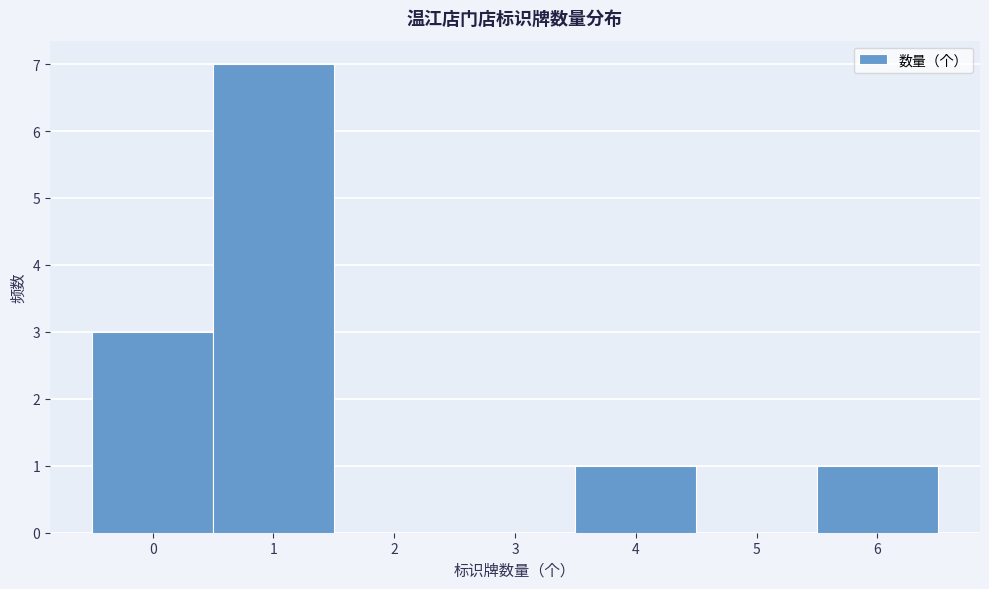

Reading left to right, transcribe this chart: for each bar, give the range it covers on the x-axis and its height. The values are not printed on the chart, so give them approximately, as read against the axis.

-0.5 to 0.5: 3
0.5 to 1.5: 7
1.5 to 2.5: 0
2.5 to 3.5: 0
3.5 to 4.5: 1
4.5 to 5.5: 0
5.5 to 6.5: 1